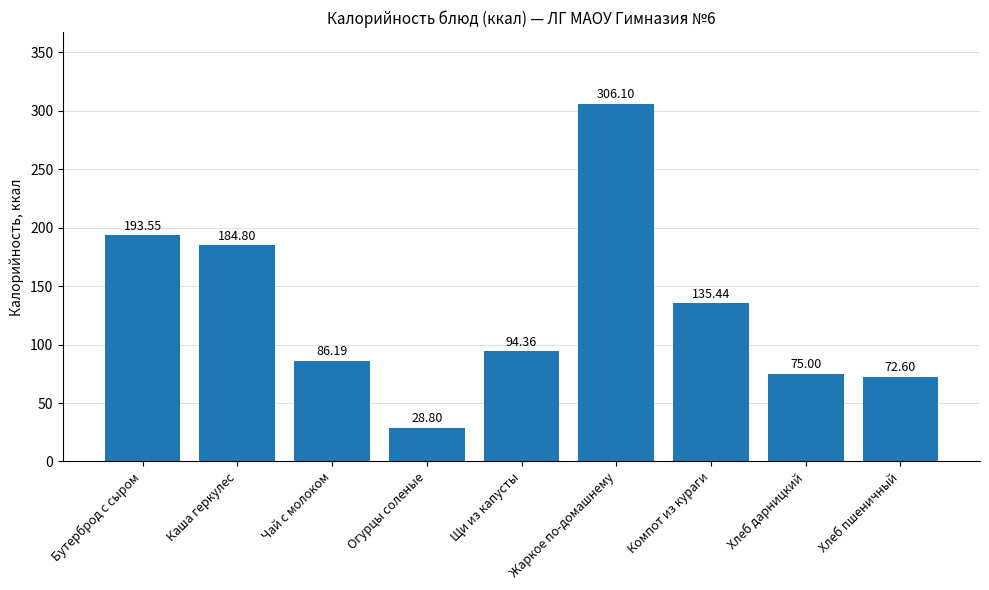

Are the bars grouped side by side (vs. stacked)?

No